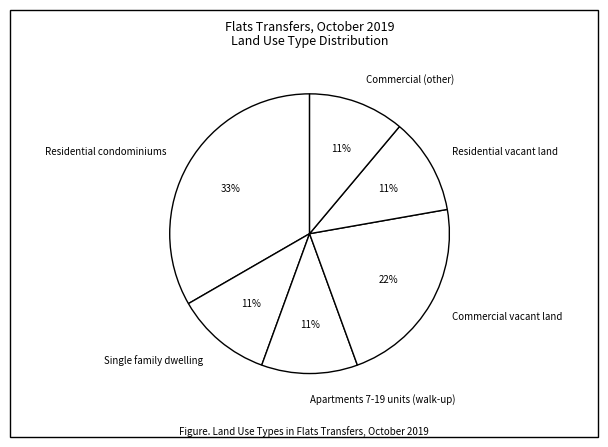

Is there a majority slice in this chart?

No